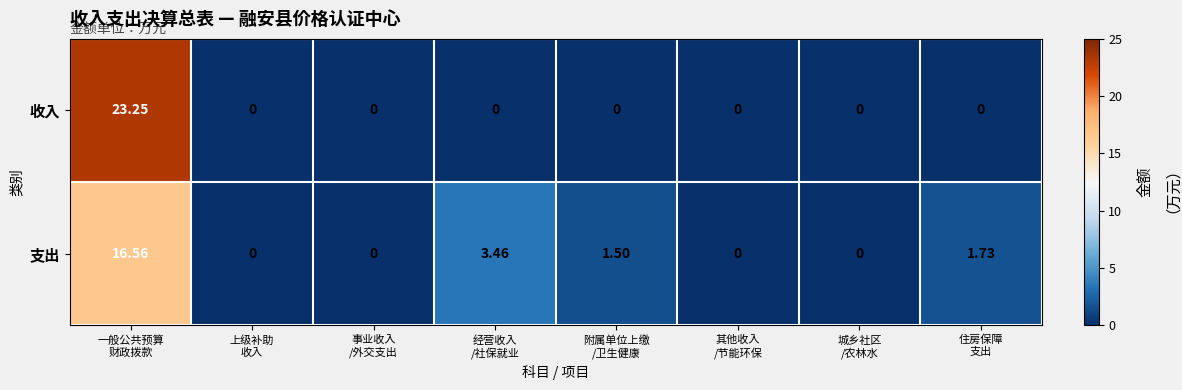

Which series has the largest range (max minus min)?

收入